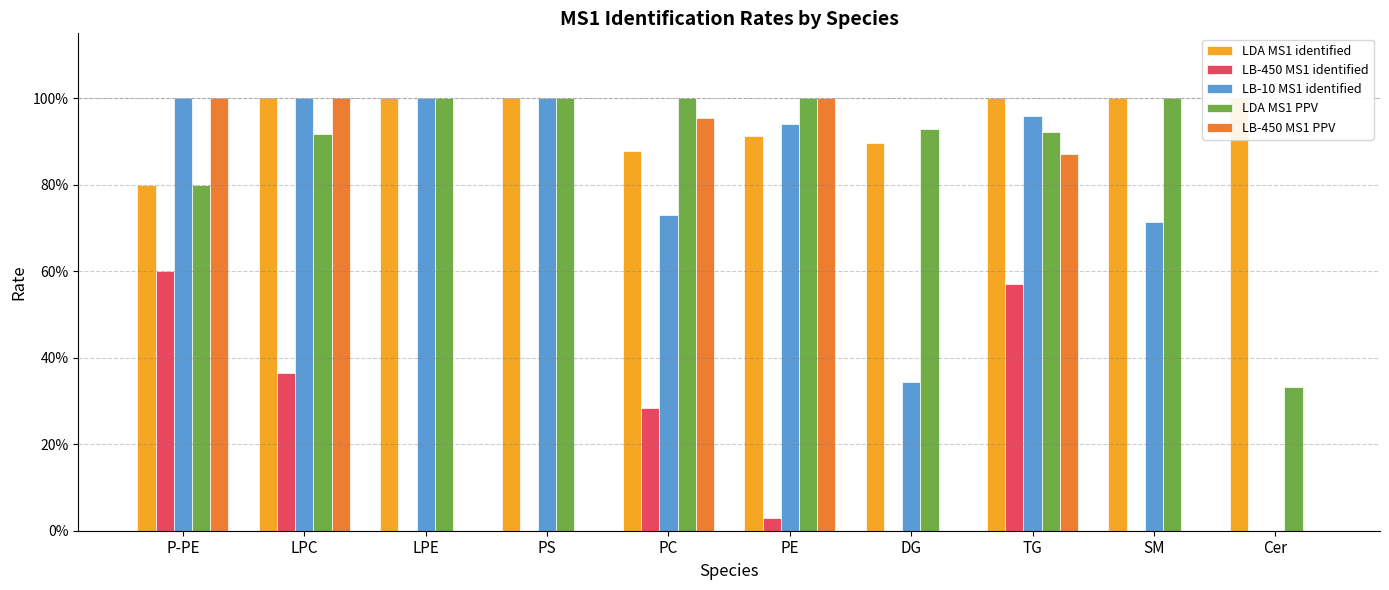

What are all the series names shown in the legend?

LDA MS1 identified, LB-450 MS1 identified, LB-10 MS1 identified, LDA MS1 PPV, LB-450 MS1 PPV